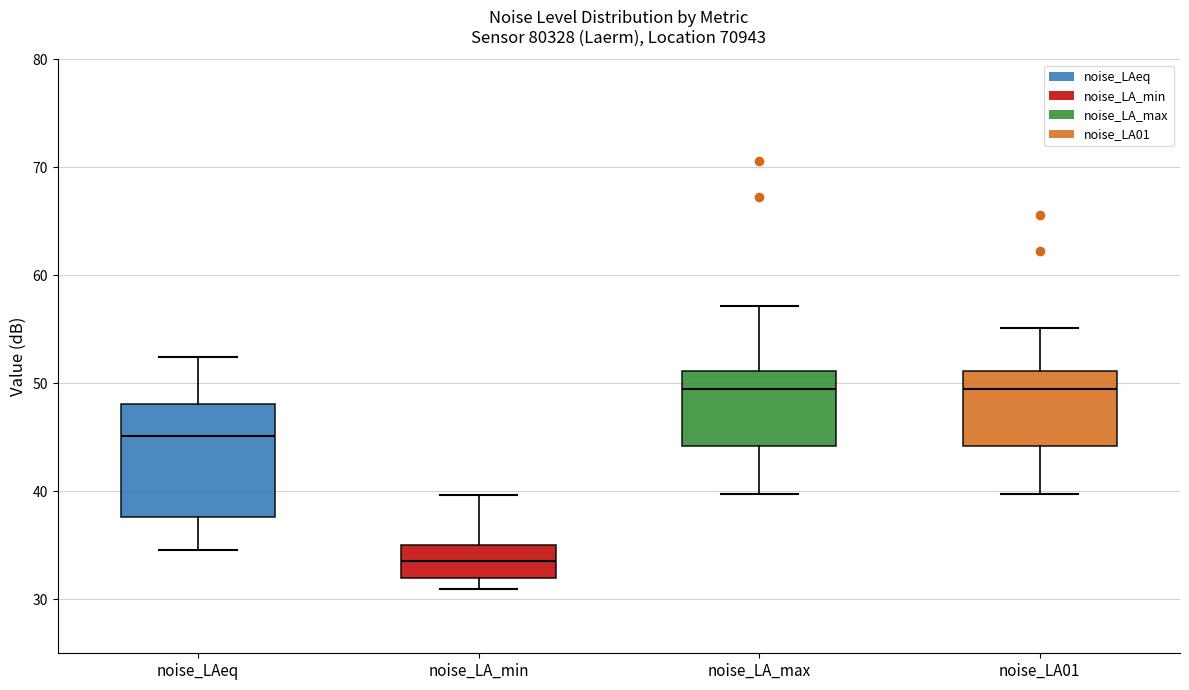

Which box is the tallest, from its lower edge to its upper edge?

noise_LAeq